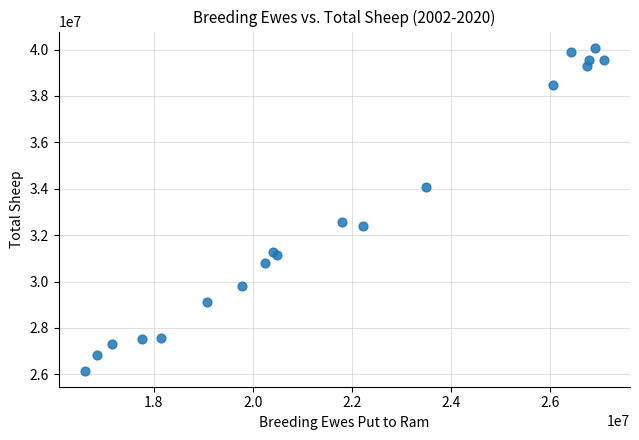

What Y value in the scatter plot is closest to 33121750?

32562600